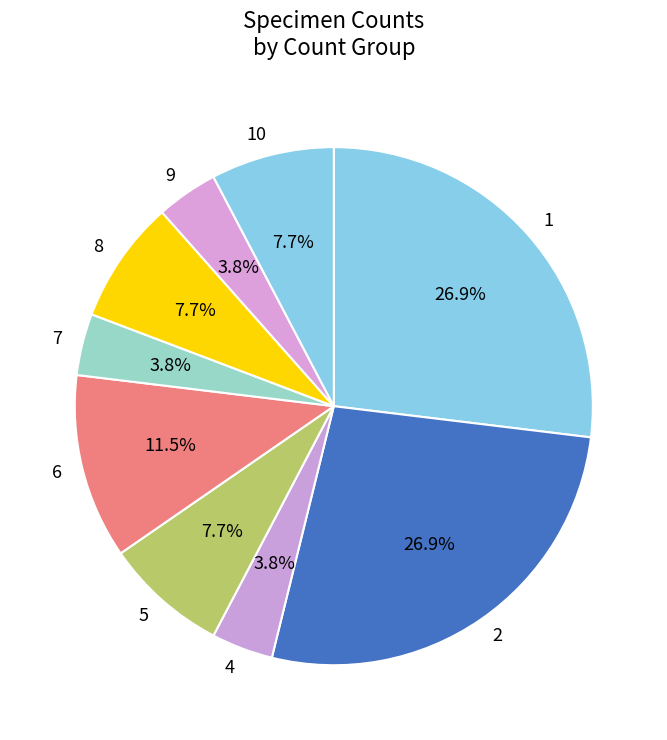

Does any single category account for the majority?

No